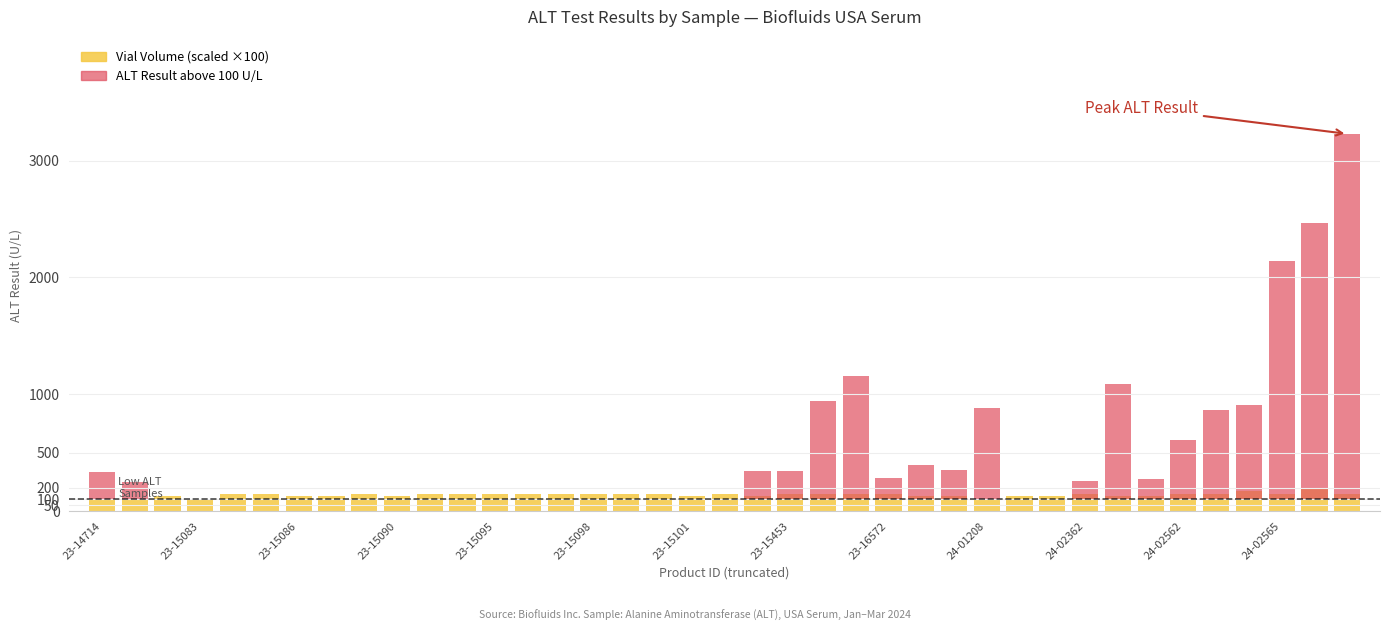

What position from the left is 24-02362?

31